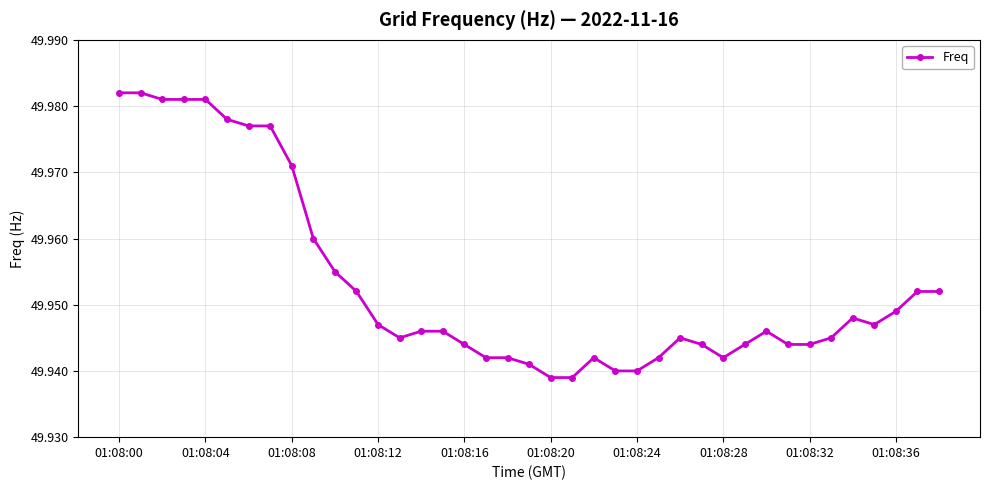

Count the values in the range 49 to 50.

39